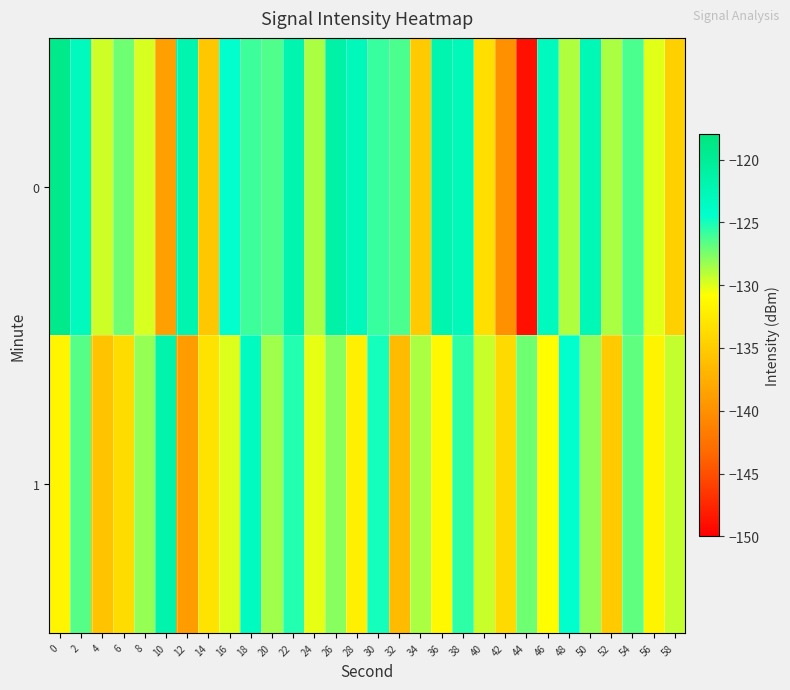

Which label corresponds to the smallest value in the chart?

44